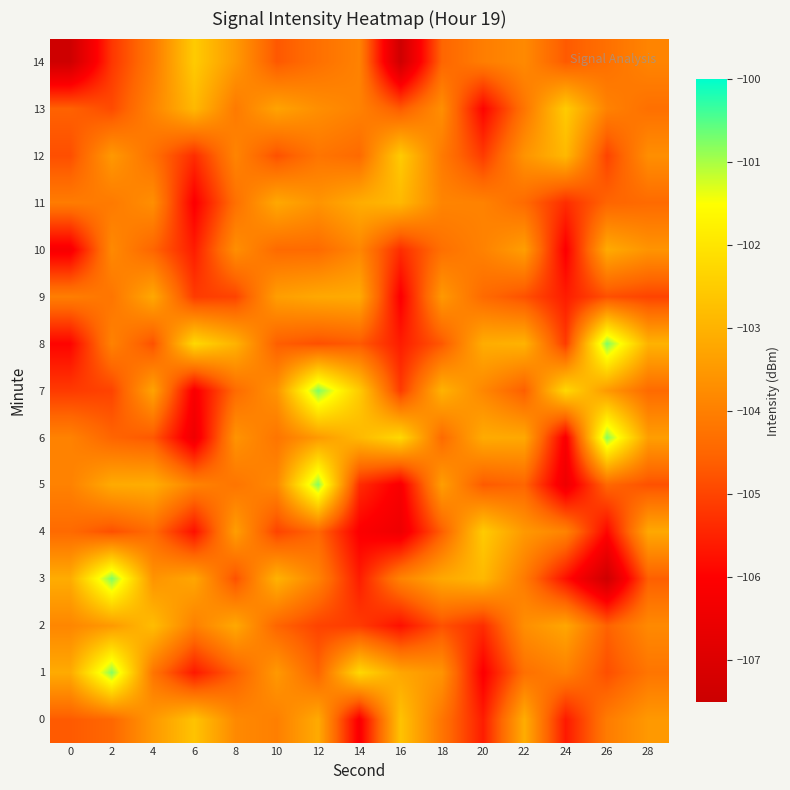

Which series has the largest total across all categories?

6